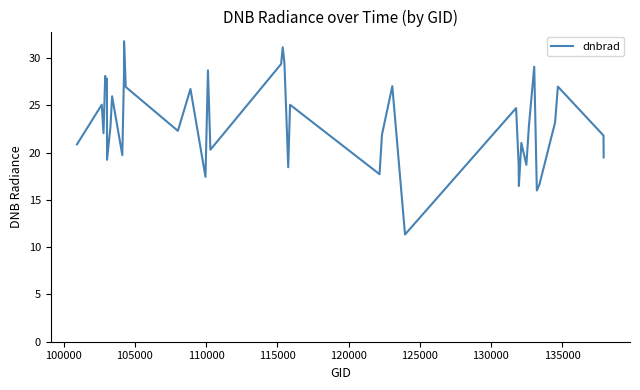

What is the minimum value shown in the chart?

11.3